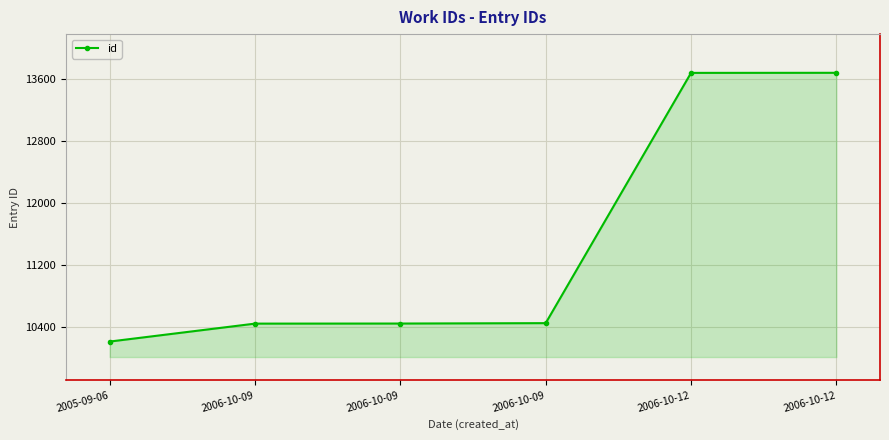

Rank the categories by value from highest to lowest.

2006-10-12, 2006-10-12, 2006-10-09, 2006-10-09, 2006-10-09, 2005-09-06